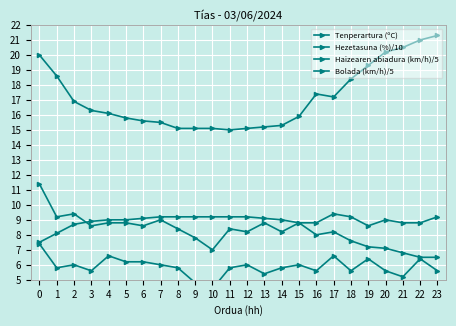

At which category does the chart reach its peak across all series?

23